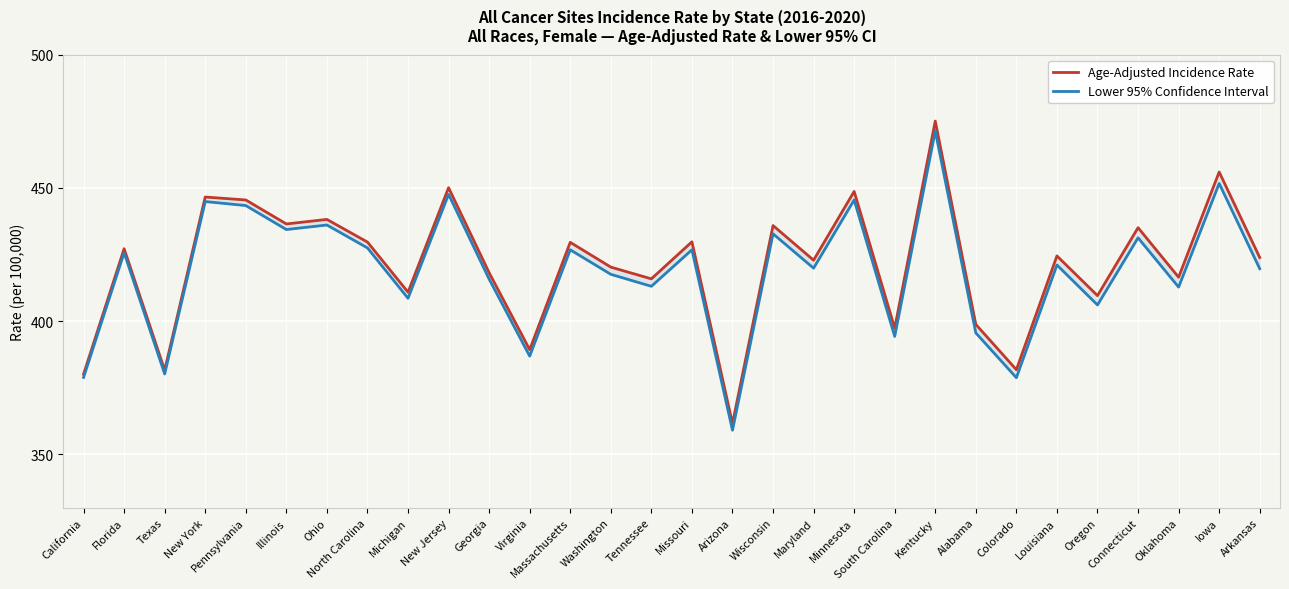

Which series has the largest total across all categories?

Age-Adjusted Incidence Rate